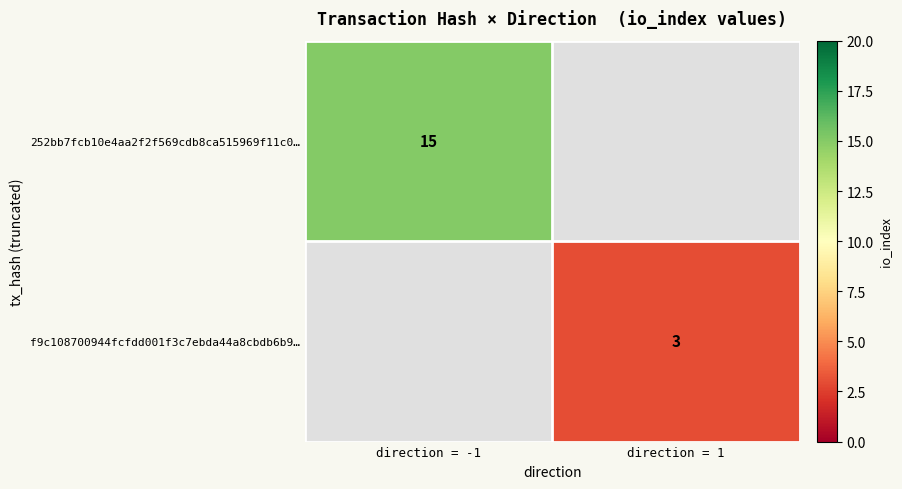

The value of f9c108700944fcfdd001f3c7ebda44a8cbdb6b9… at direction = 1 is 3. True or false?

True